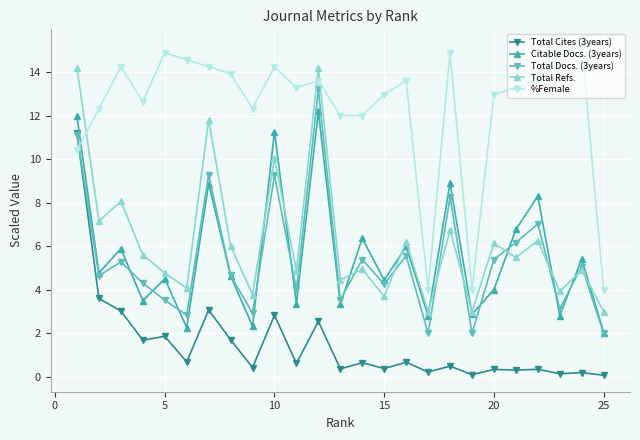

List the series in order of their peak value, lowest first.

Total Cites (3years), Citable Docs. (3years), Total Docs. (3years), Total Refs., %Female